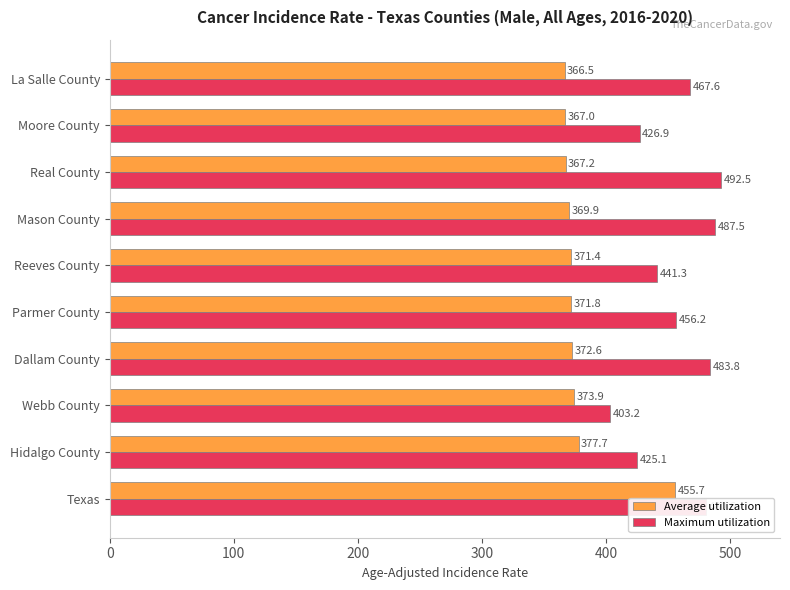

What is the difference between the maximum and minimum values in the Maximum utilization series?

89.3